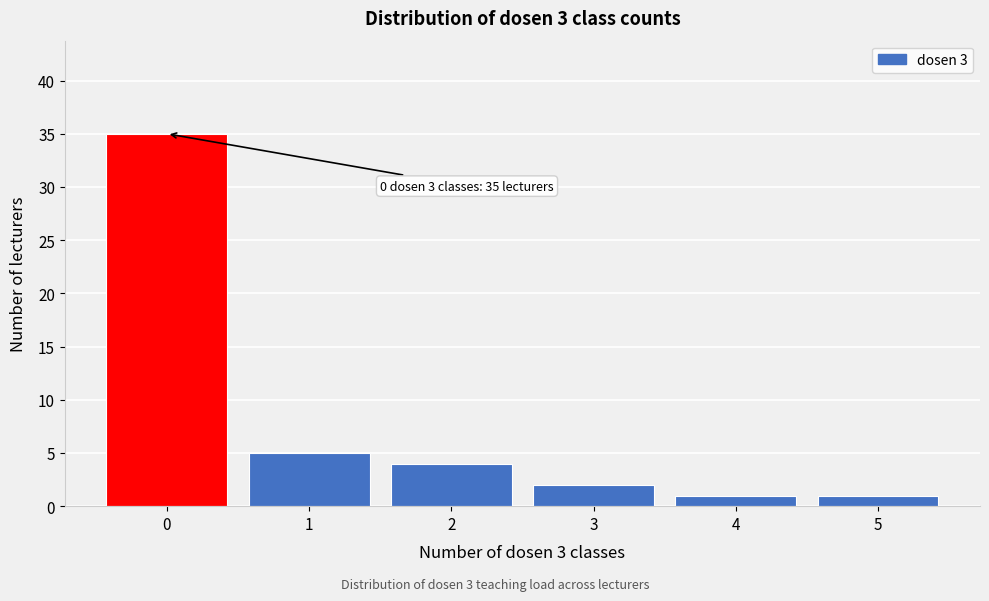

Reading left to right, what are all the values shown in this chart?

0=35	1=5	2=4	3=2	4=1	5=1